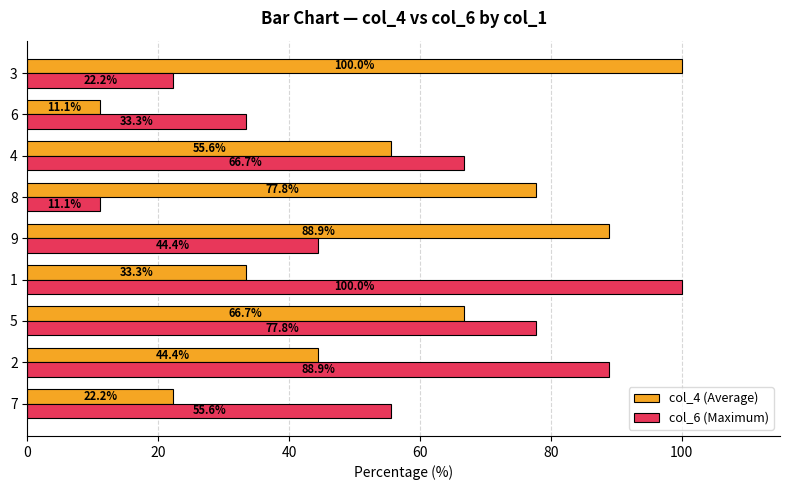

How many data points in col_4 (Average) are less than 55?

4